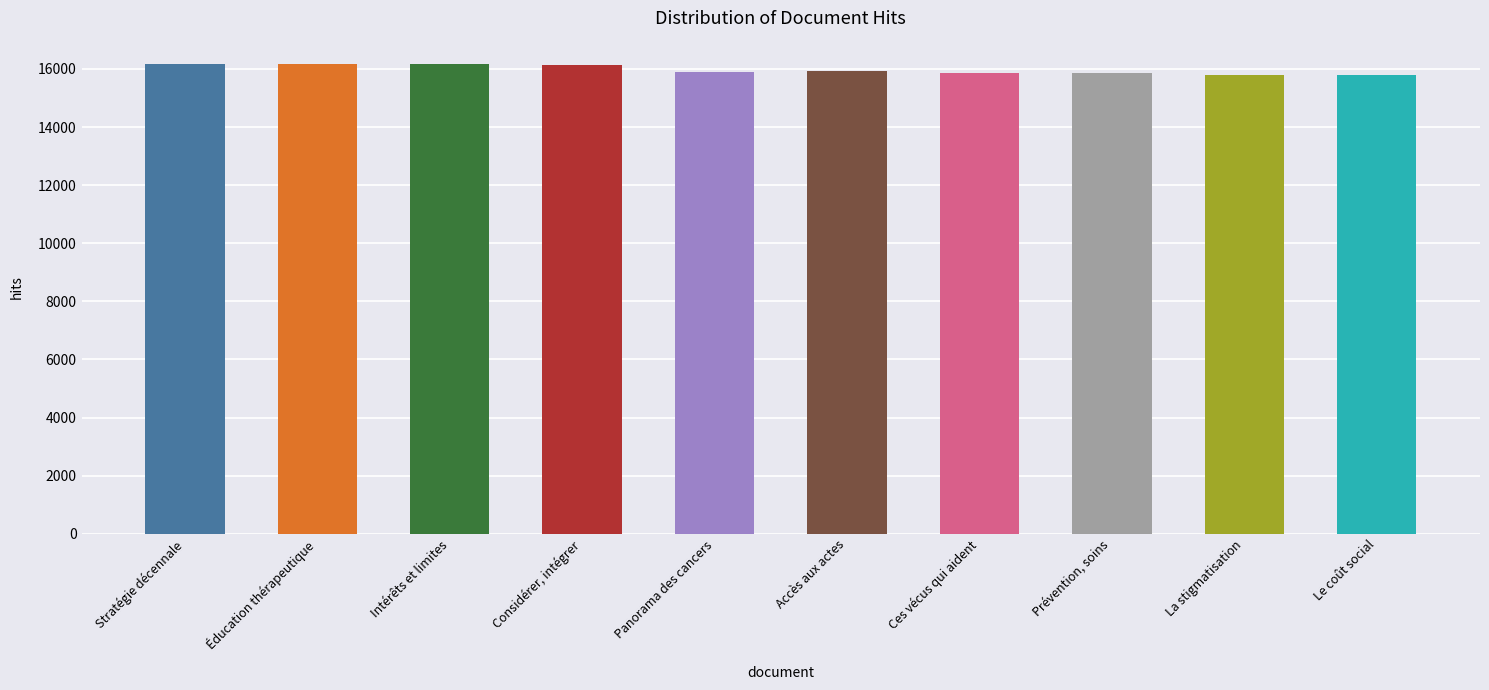

What is the change in value from Intérêts et limites to La stigmatisation?

-362